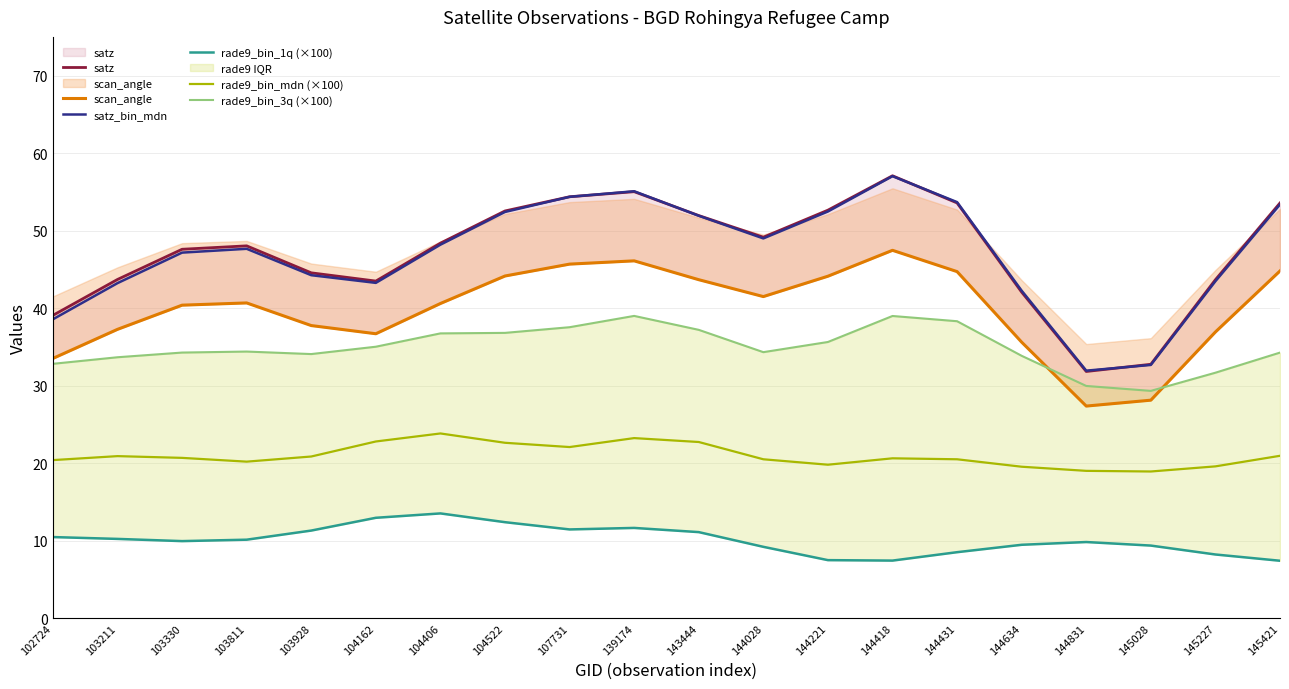

True or false: rade9_bin_mdn (×100) and scan_angle cross at least once.

False